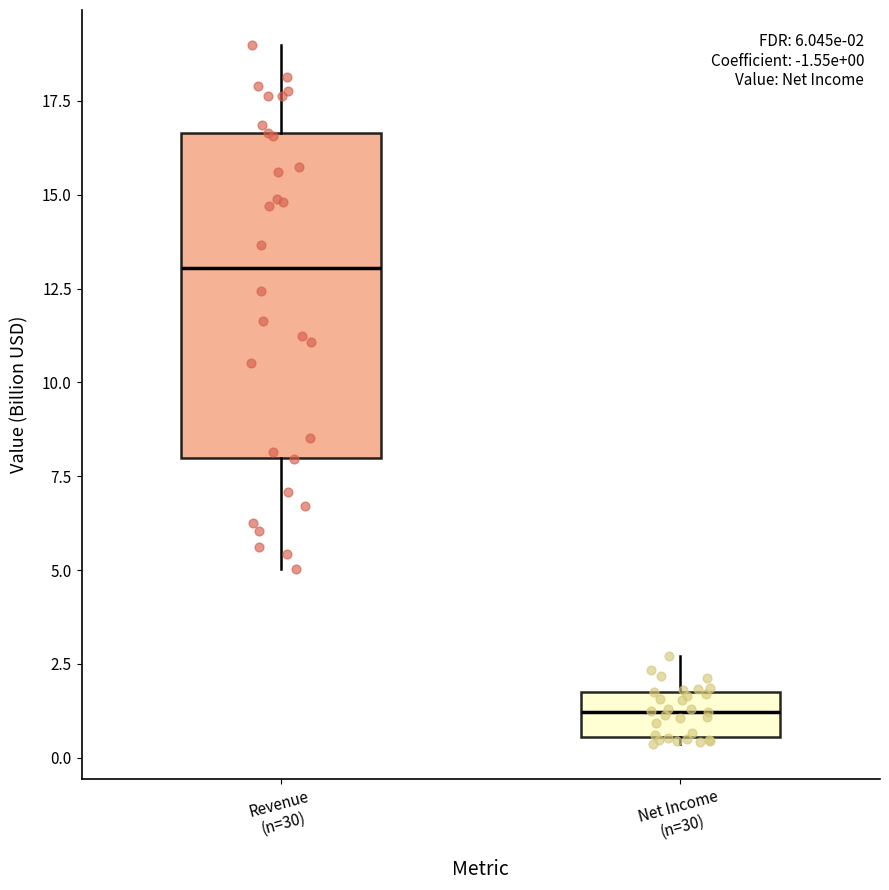

Which box has the highest median line?

Revenue (n=30)